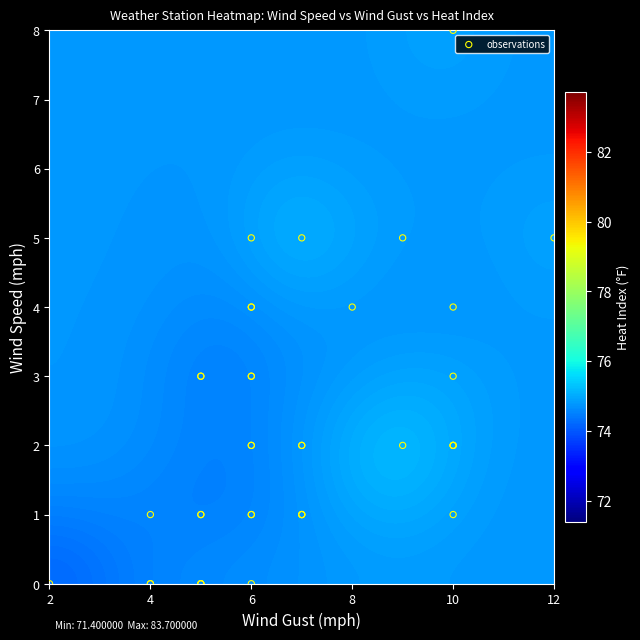

What is the greatest value displayed?

83.7